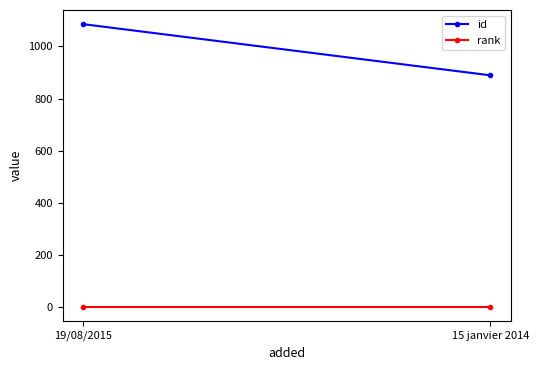

What is the label of the 2nd point from the left?

15 janvier 2014